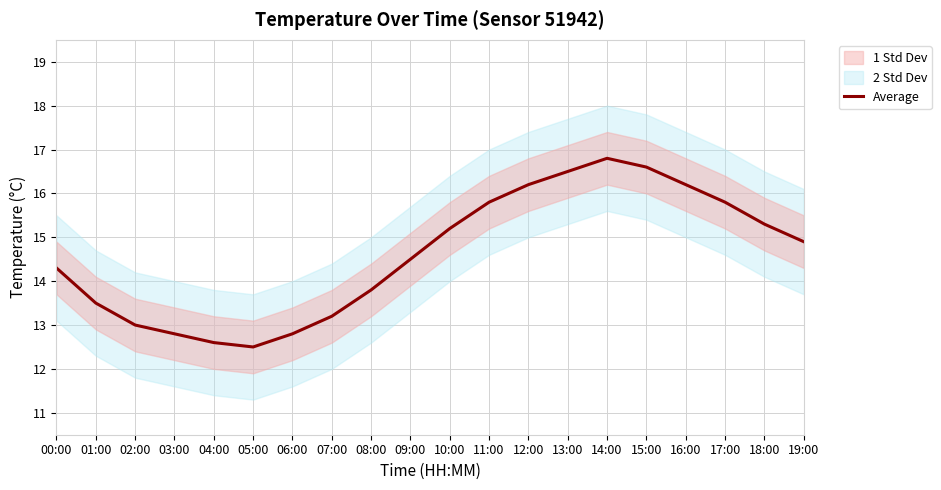

Count the number of values greater than 14.

12